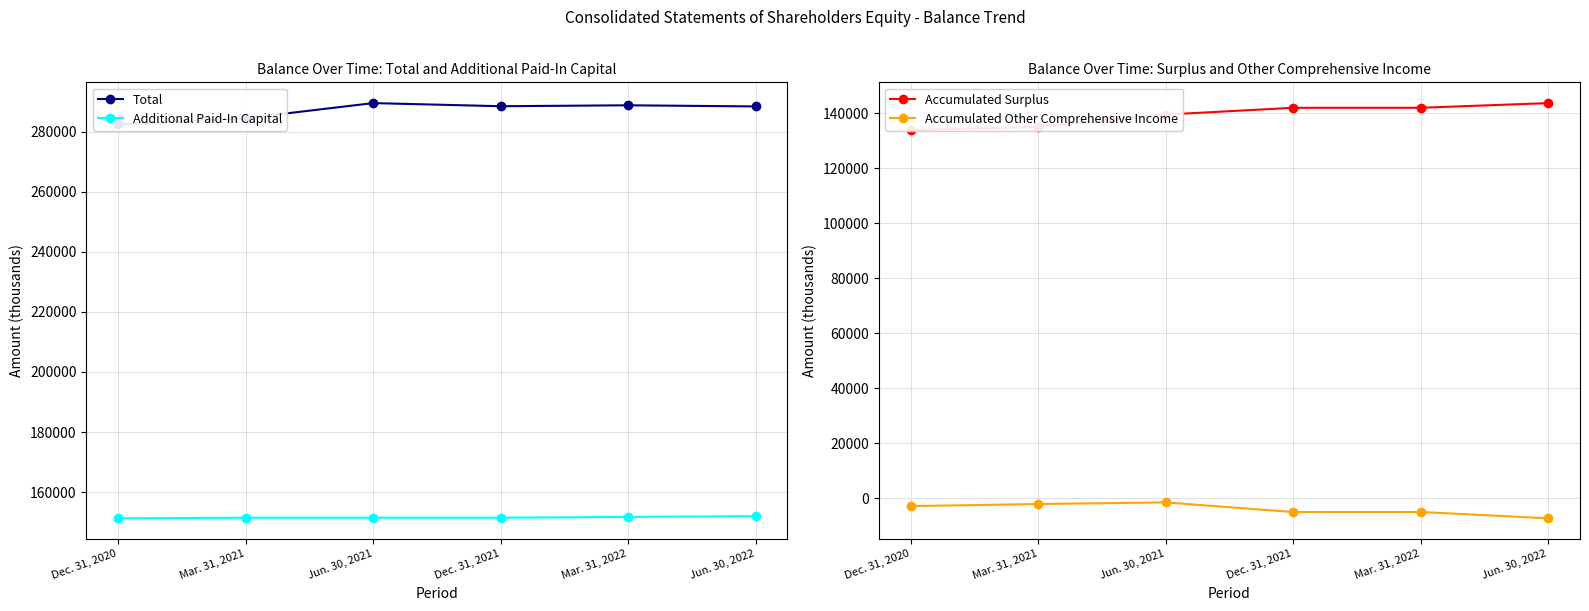

The Accumulated Surplus series shows 56347 at Mar. 31, 2021. True or false?

False